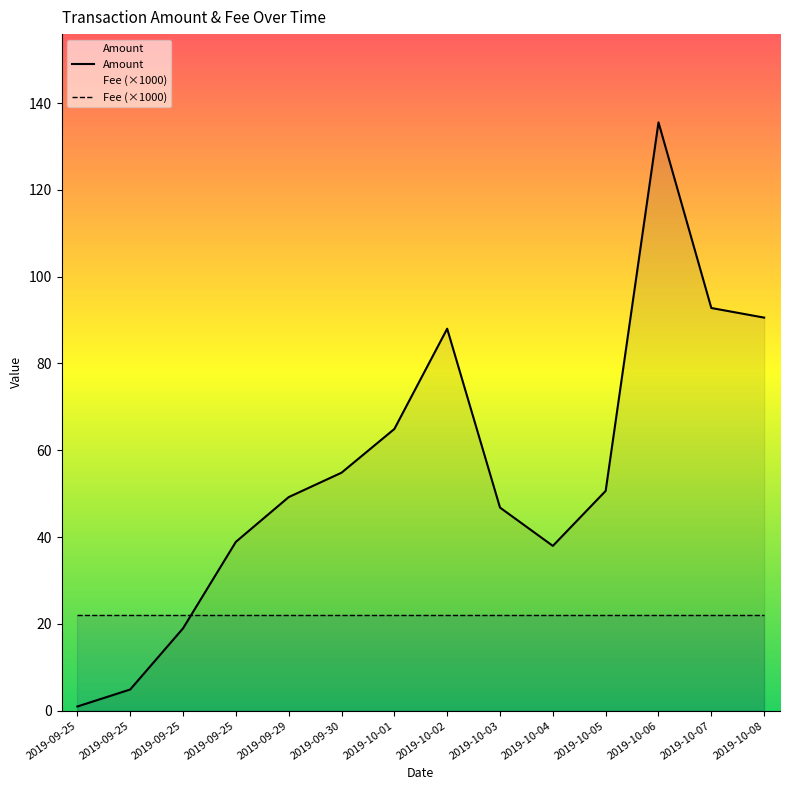

Reading left to right, list all the values displayed in this chart.

Amount: 1.0	4.9	19.0	38.9	49.2	54.8	64.9	88.0	46.8	38.0	50.6	135.6	92.8	90.6
Fee (×1000): 22.1	22.1	22.1	22.1	22.1	22.1	22.1	22.1	22.1	22.1	22.1	22.1	22.1	22.1